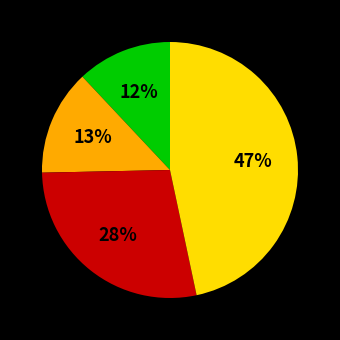

Is there any slice that represents more than half of the pie?

No